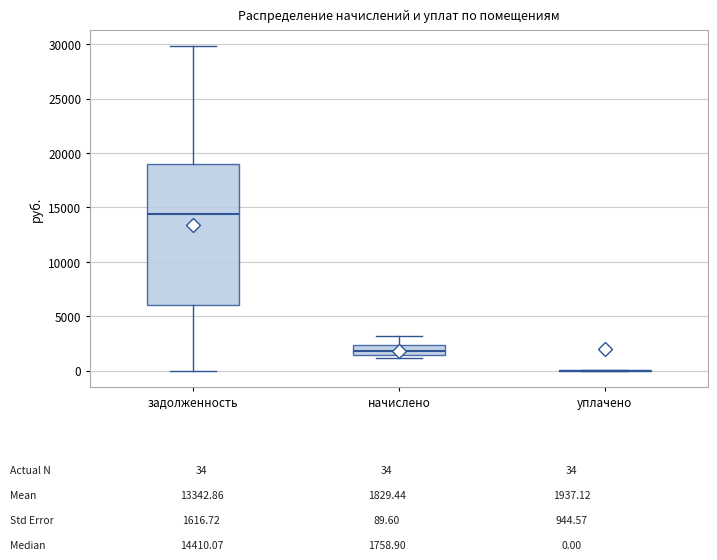

Comparing the boxes themselves (not the whiskers), which one is the tallest?

задолженность